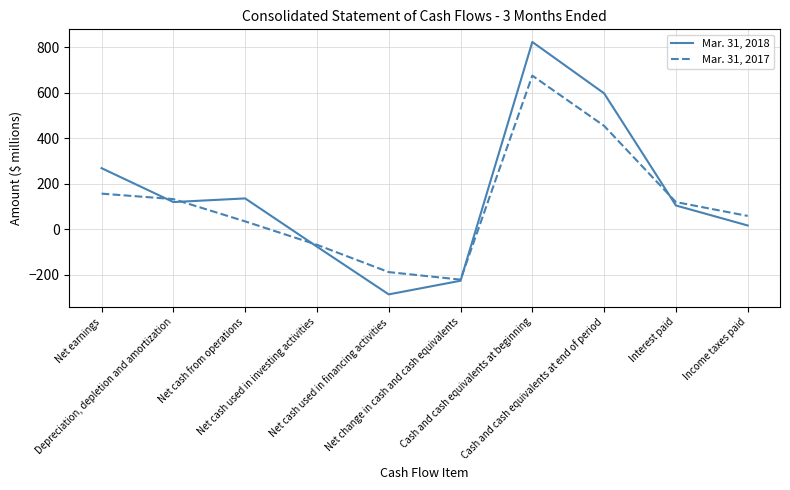

Rank the categories by Mar. 31, 2017 value from highest to lowest.

Cash and cash equivalents at beginning, Cash and cash equivalents at end of period, Net earnings, Depreciation, depletion and amortization, Interest paid, Income taxes paid, Net cash from operations, Net cash used in investing activities, Net cash used in financing activities, Net change in cash and cash equivalents